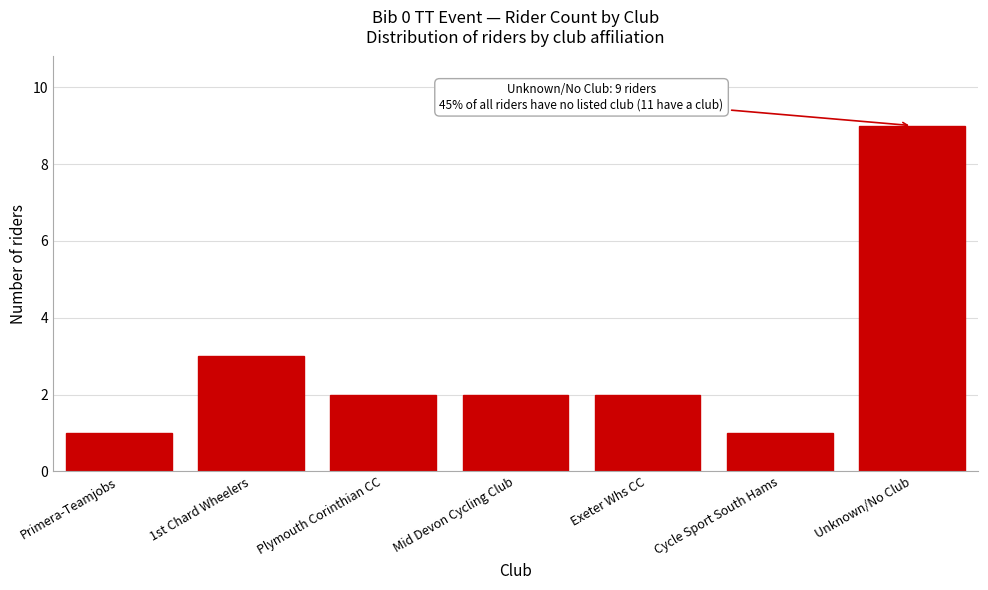

Reading left to right, what are all the values shown in this chart?

Primera-Teamjobs=1	1st Chard Wheelers=3	Plymouth Corinthian CC=2	Mid Devon Cycling Club=2	Exeter Whs CC=2	Cycle Sport South Hams=1	Unknown/No Club=9